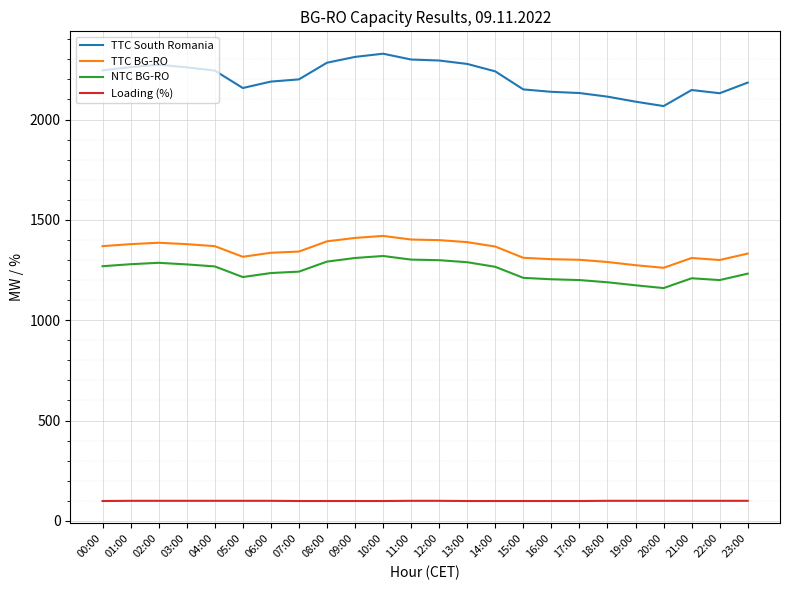

What is the total value across all series at 08:00?

5067